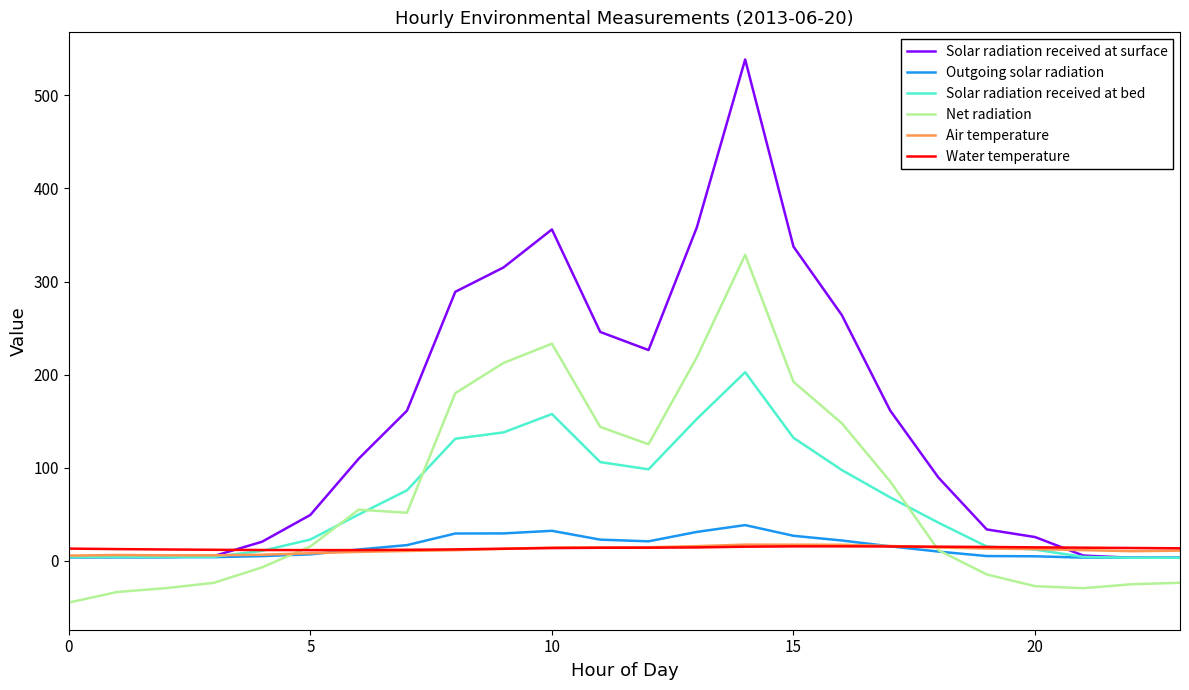

True or false: Net radiation and Solar radiation received at surface cross at least once.

False